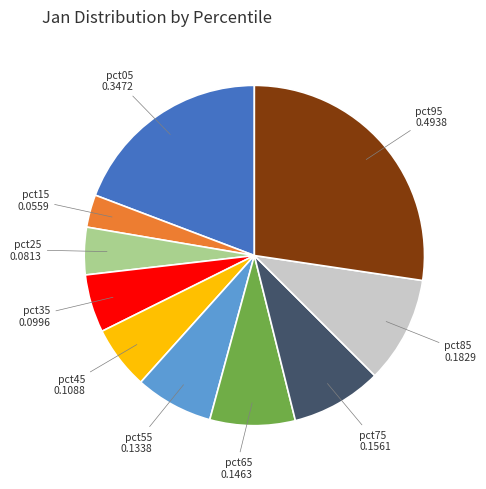

Does any single category account for the majority?

No